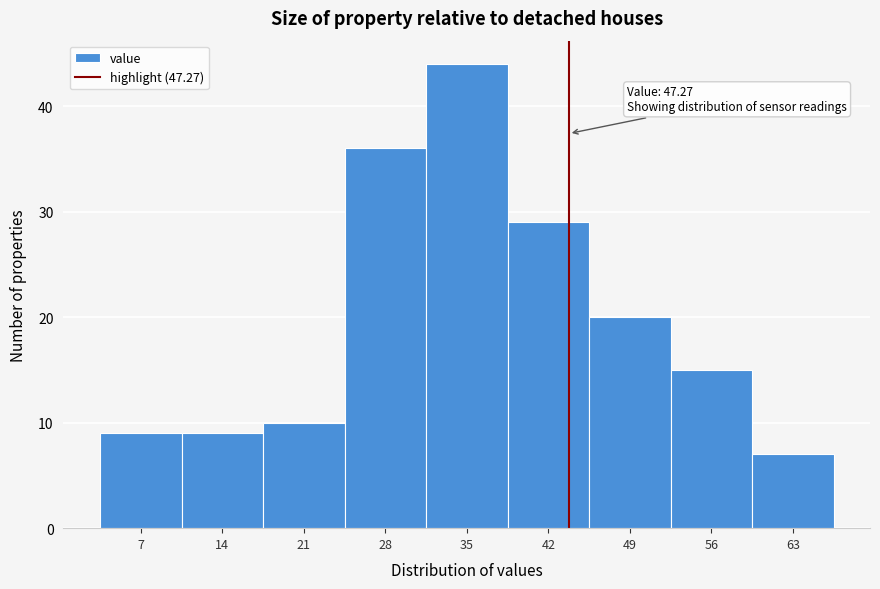

Reading right to left, extract all data points from this chart.

7	15	20	29	44	36	10	9	9